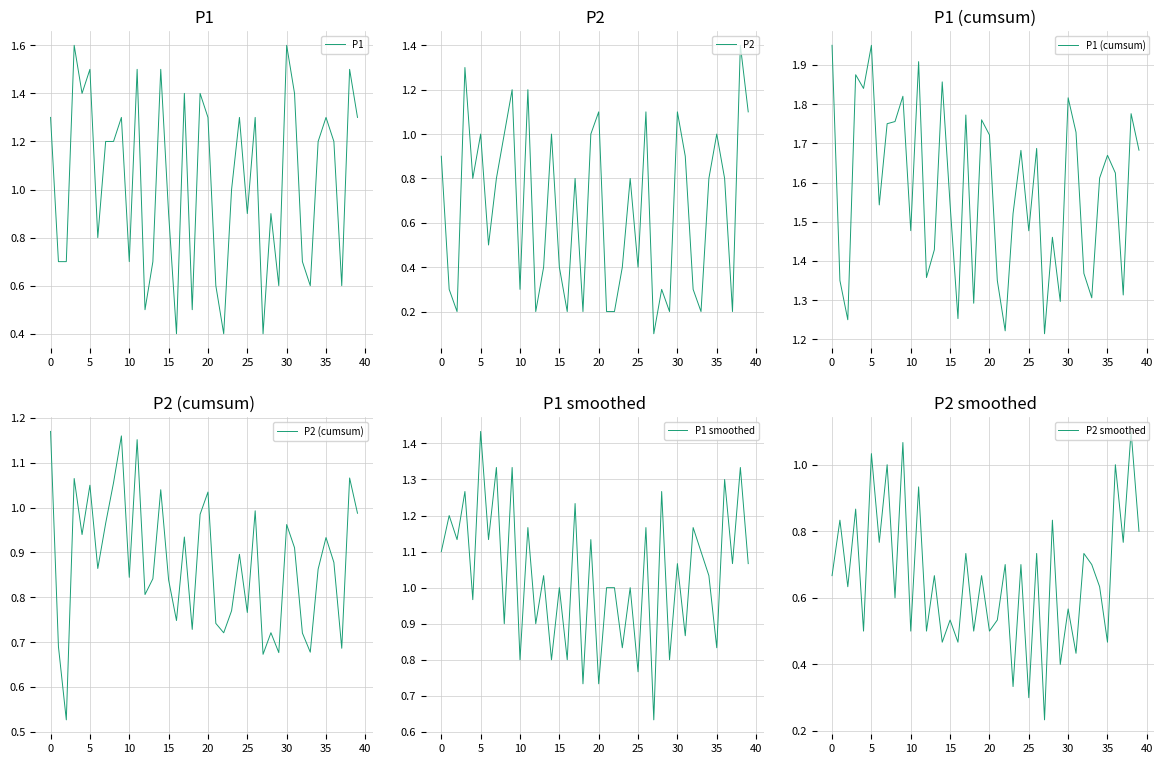

At how many categories does at least one series exceed 0?

40